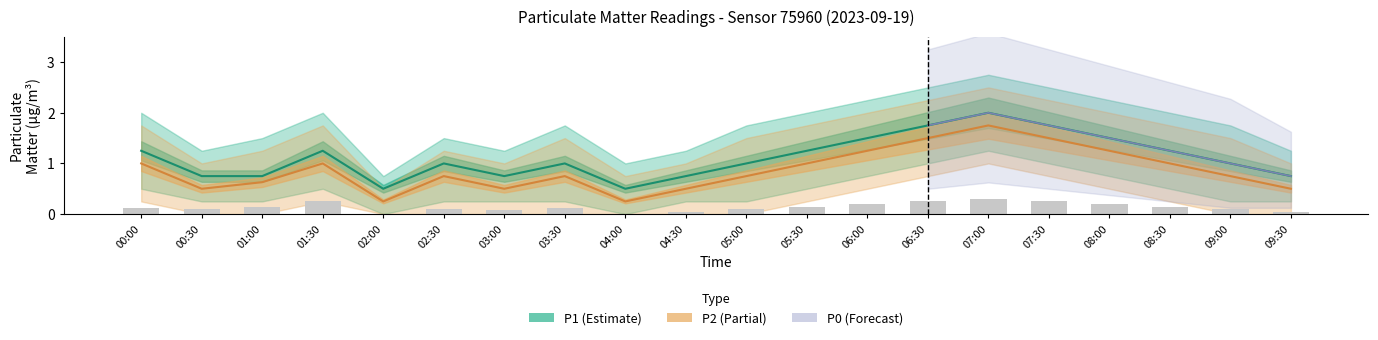

Between 06:00 and 06:30, which series saw the biggest shift?

P1